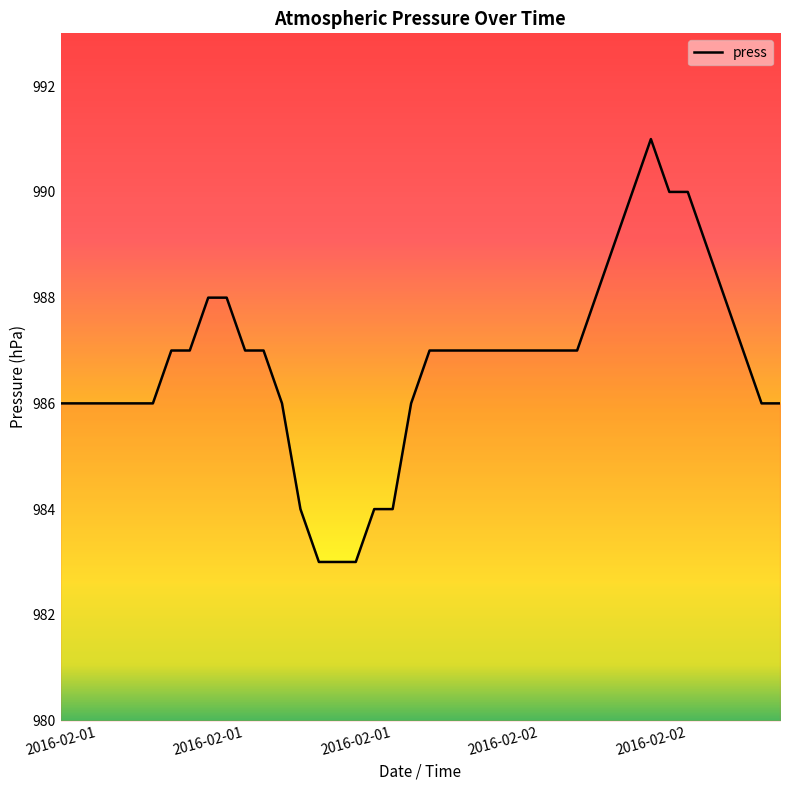

What is the difference between the maximum and minimum values?

8